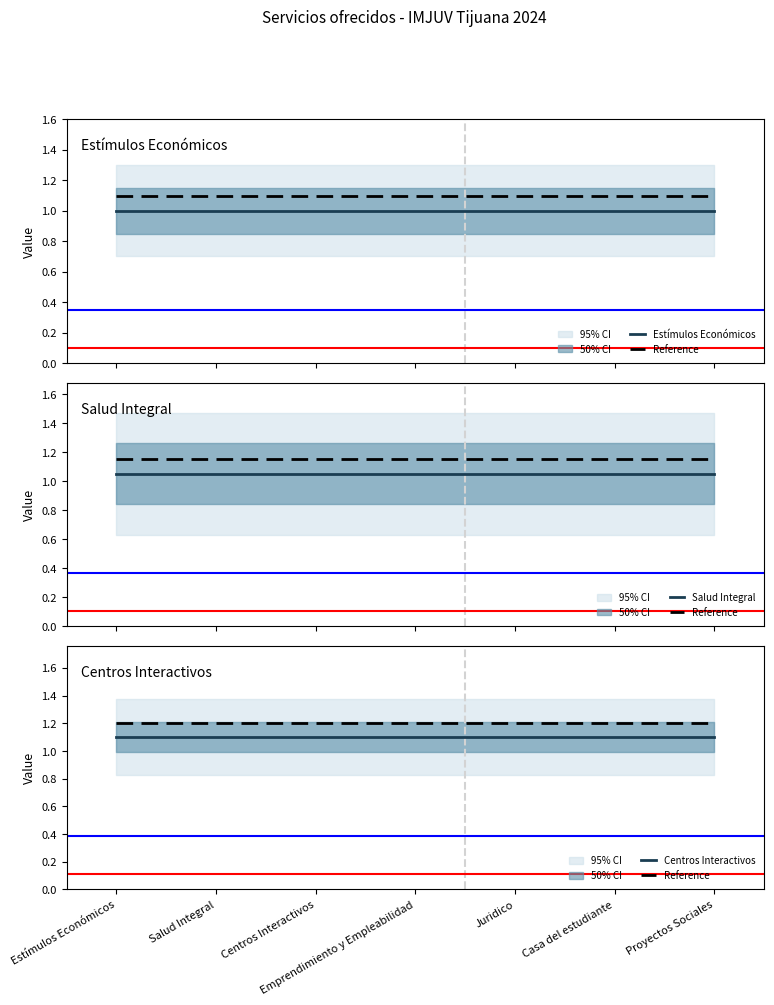

How many lines are shown in the chart?

4